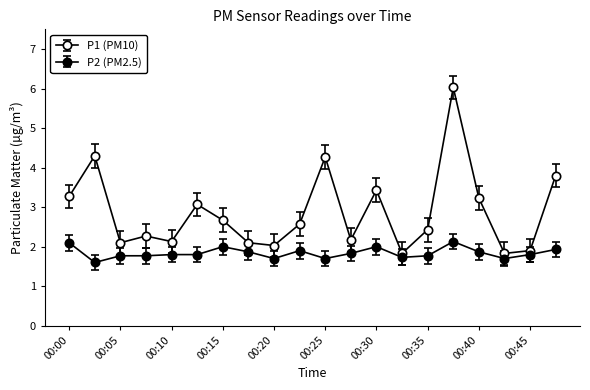

Count the number of categories in the chart.

20